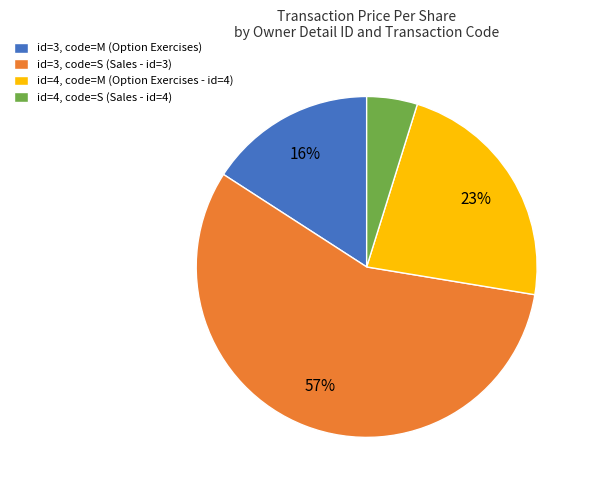

The id=4, code=M (Option Exercises - id=4) slice represents 23% of the pie. True or false?

True